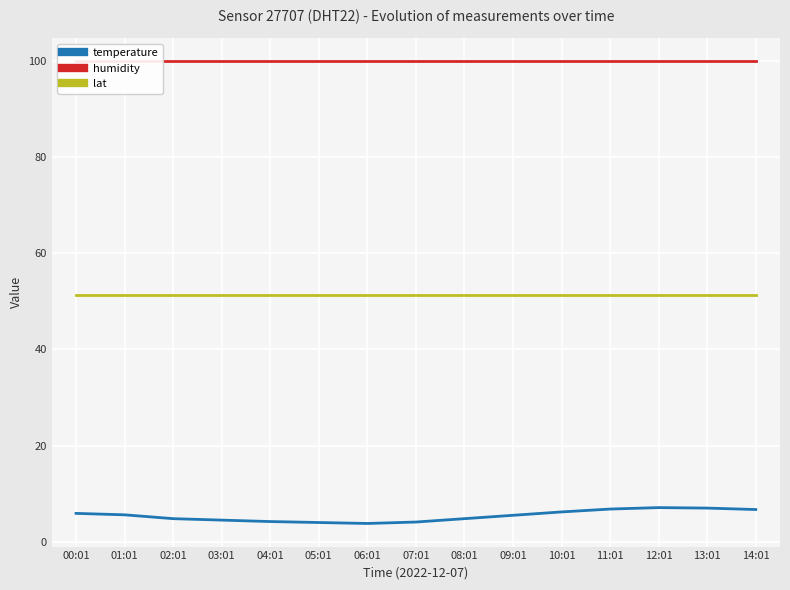

Which category has the highest value across all series?

00:01